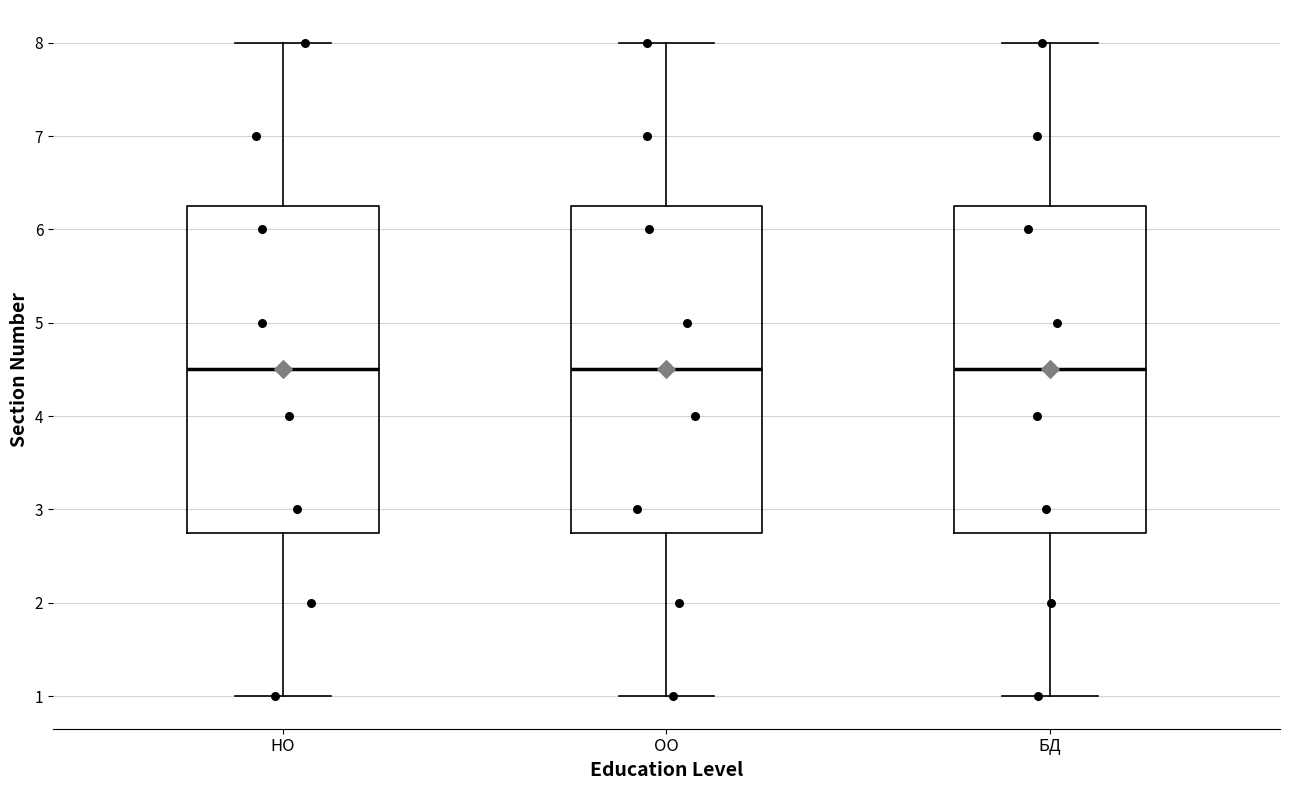

Reading left to right, transcribe this box plot: for each box, give where its median line is, the range the box spans, and where its two whiskers end, as read against the y-axis. The values are not printed on the chart, so give them approximately, as read against the axis.

НО: median 4.5, box 2.8 to 6.3, whiskers 1.0 to 8.0
ОО: median 4.5, box 2.8 to 6.3, whiskers 1.0 to 8.0
БД: median 4.5, box 2.8 to 6.3, whiskers 1.0 to 8.0